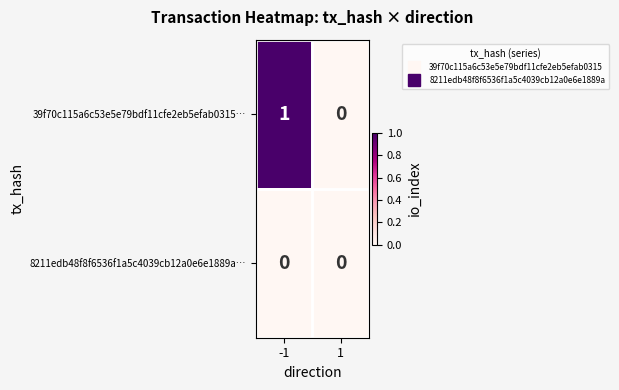

Which series has the largest range (max minus min)?

39f70c115a6c53e5e79bdf11cfe2eb5efab0315…